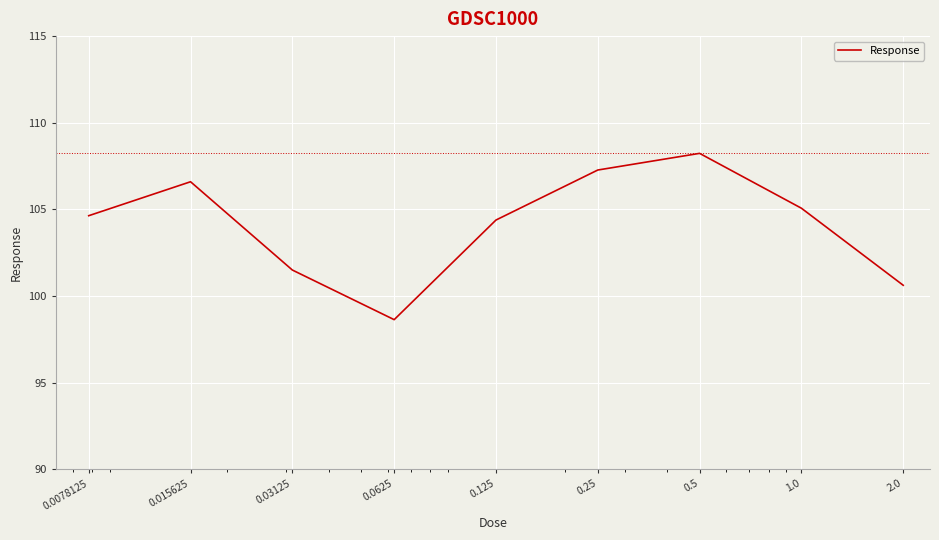

What is the difference between the maximum and minimum values?

9.6